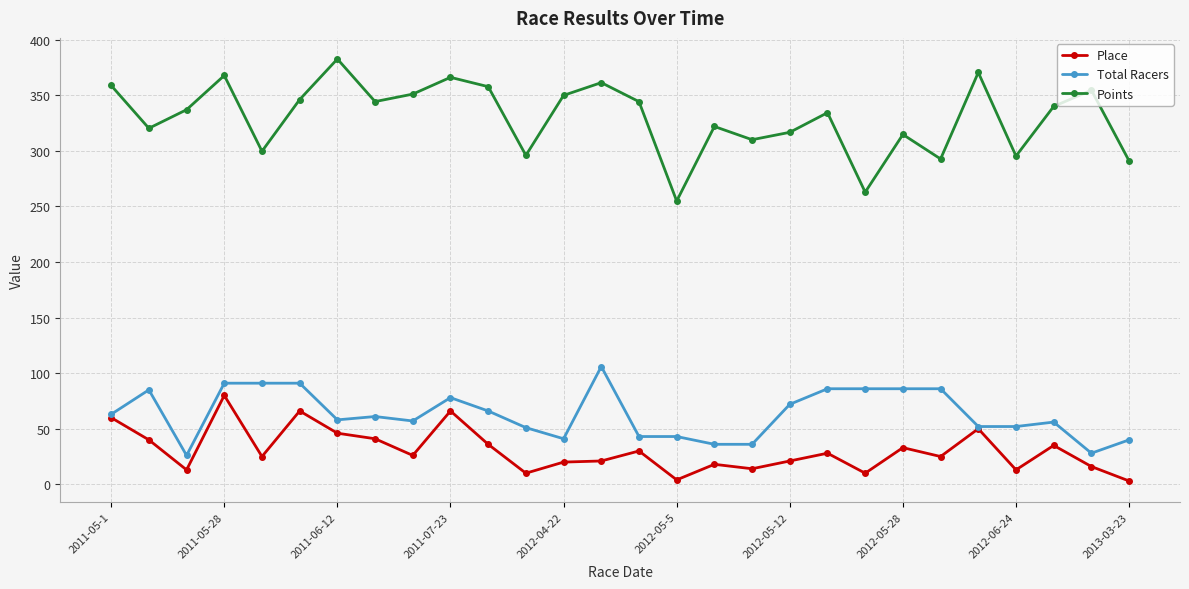

What is the value of the Total Racers point at the 21st from the left?

86.0